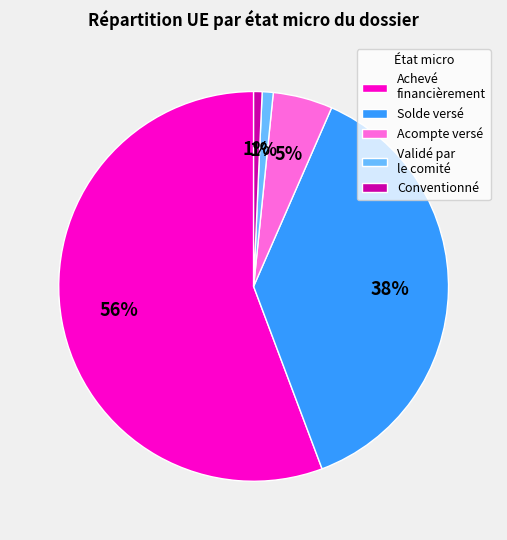

To the nearest percent, what is the average slice percentage?

20%